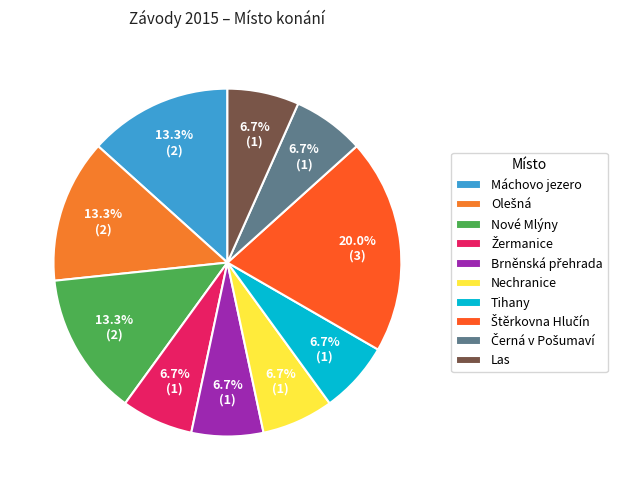

To the nearest percent, what is the difference between the largest and smallest slice percentages?

13%